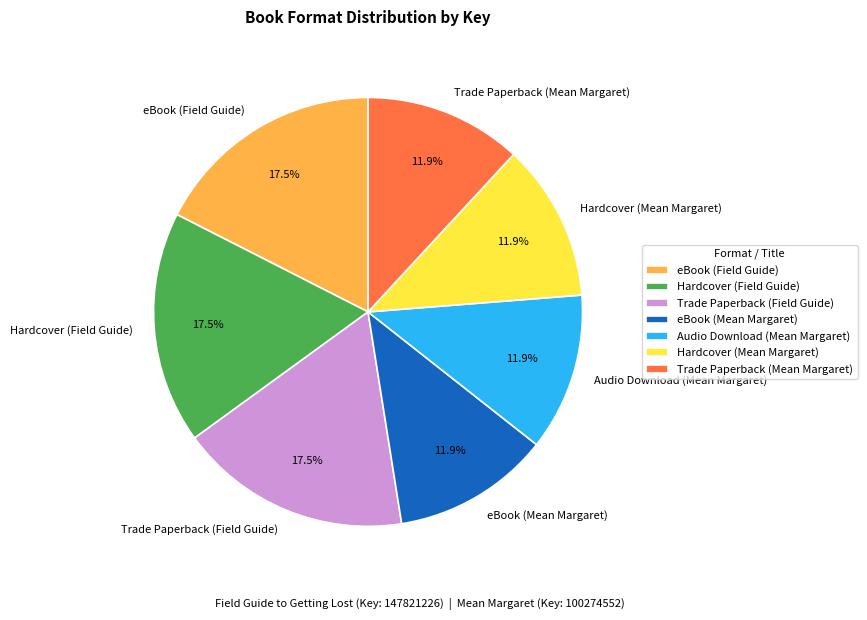

Approximately how many times larger is the value at Trade Paperback (Mean Margaret) compared to Hardcover (Field Guide)?

0.7